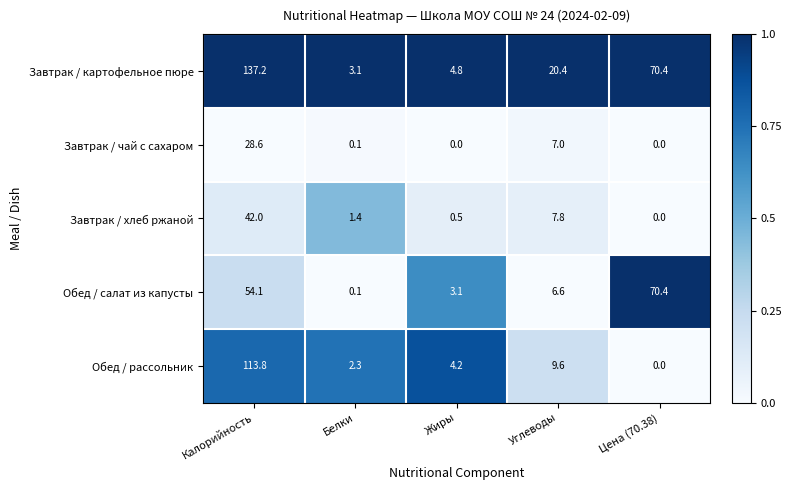

Count the number of data series in this chart.

5